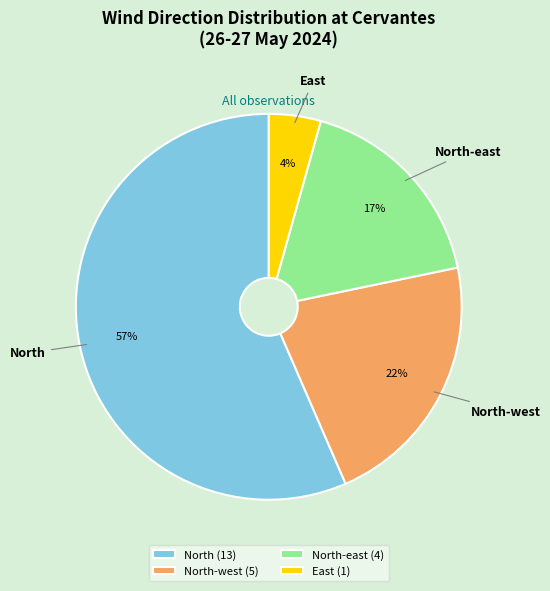

To the nearest percent, what is the average slice percentage?

25%